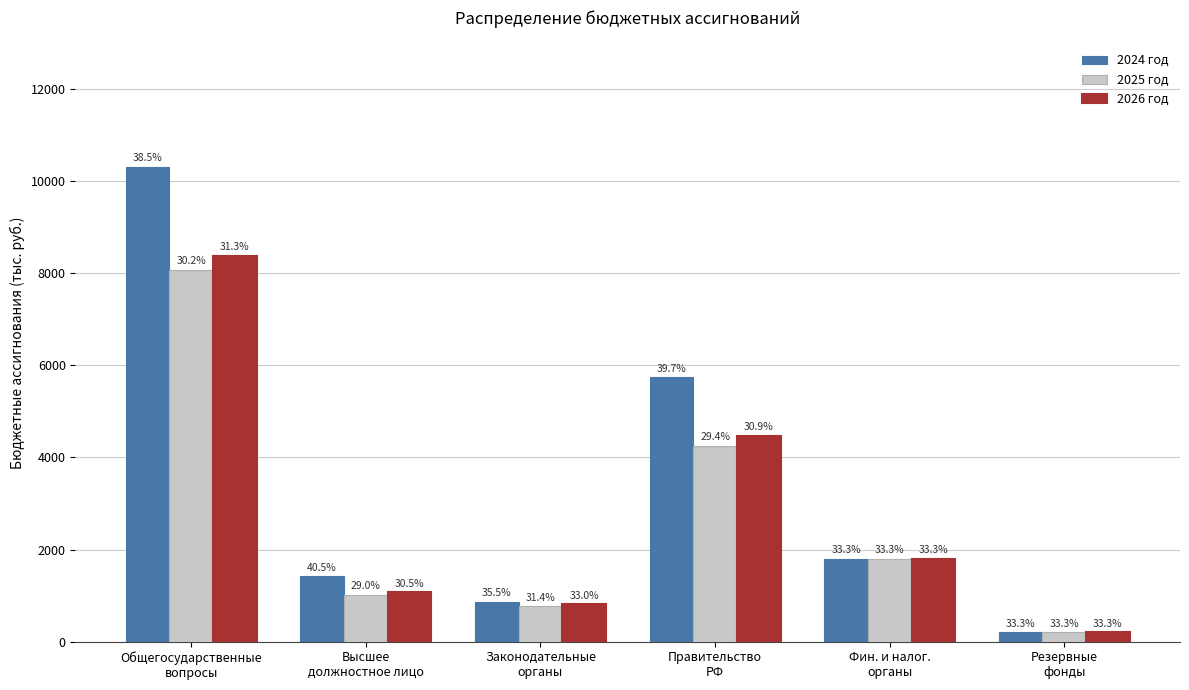

What is the average value of the 2024 год series?

3391.5